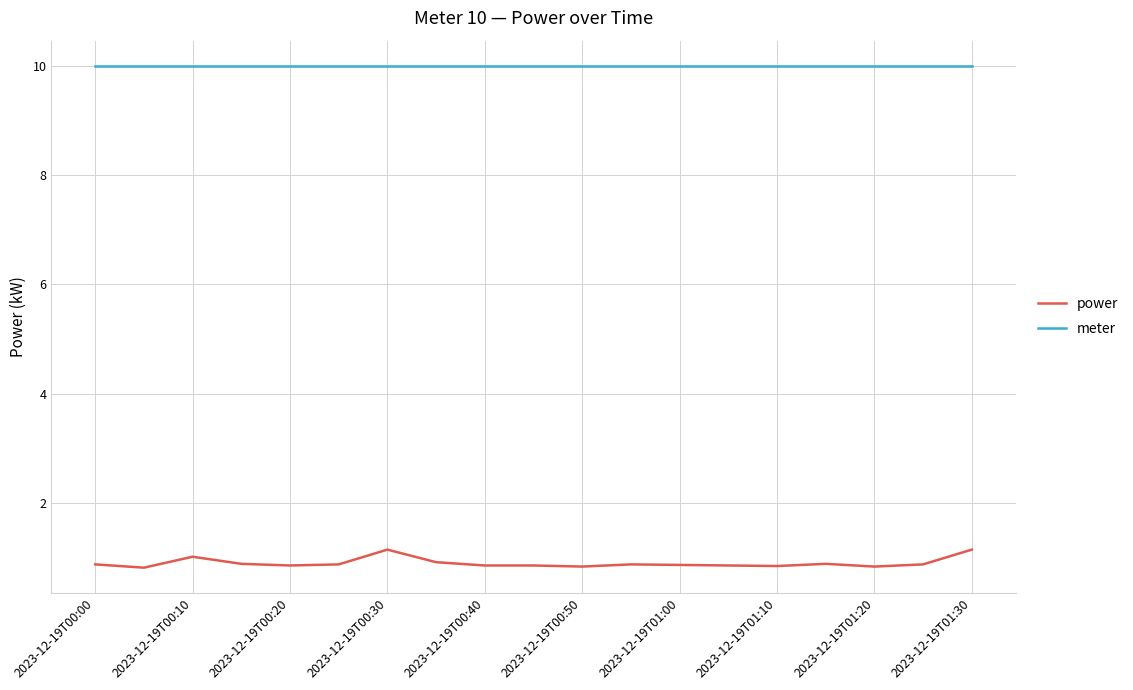

List the series in order of their overall mean, highest first.

meter, power